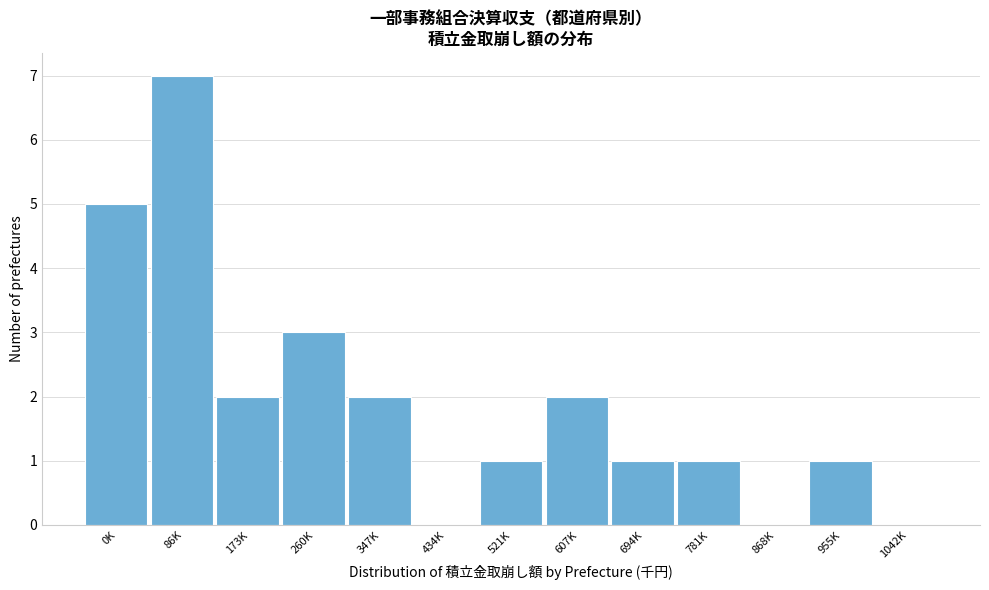

Reading left to right, extract all data points from this chart.

0K=5	86K=7	173K=2	260K=3	347K=2	434K=0	521K=1	607K=2	694K=1	781K=1	868K=0	955K=1	1042K=0